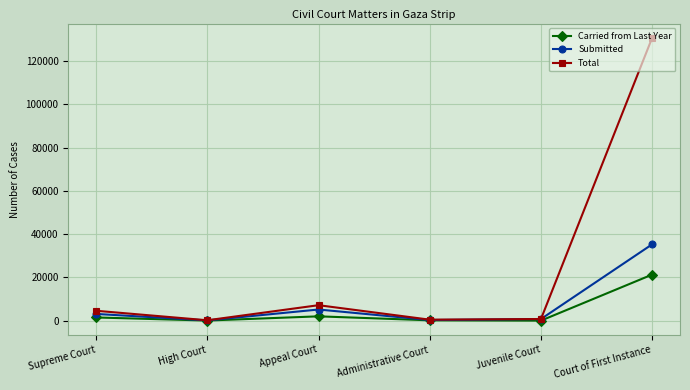

At which label does Submitted reach its peak?

Court of First Instance